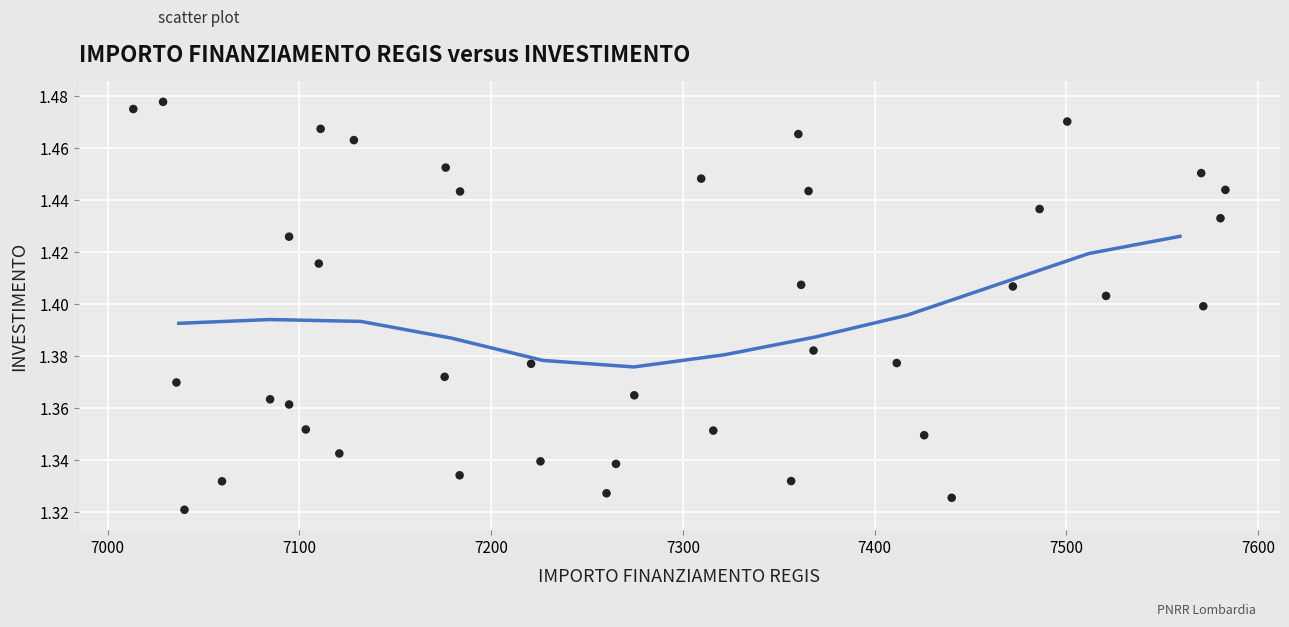

What is the range of X values (max minus min)?

569.6